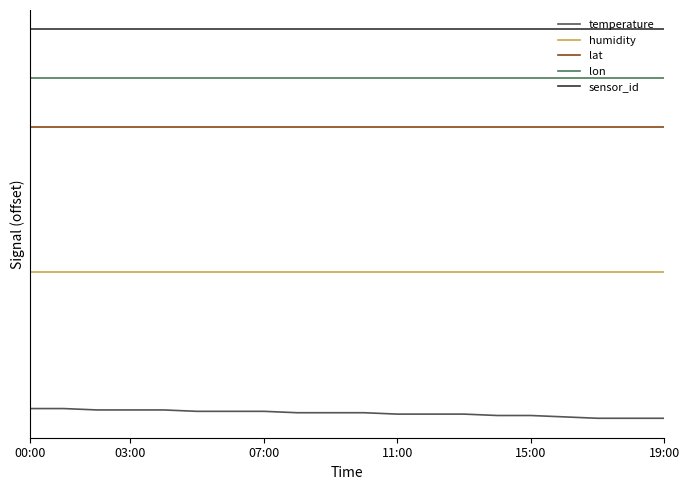

What are all the series names shown in the legend?

temperature, humidity, lat, lon, sensor_id